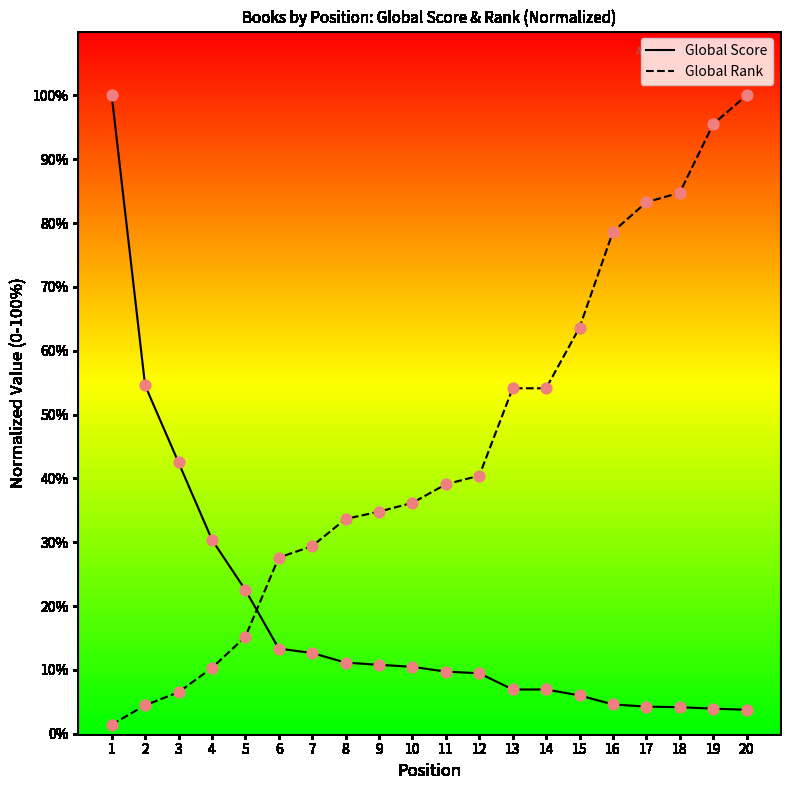

Which series reaches the minimum Y coordinate?

Global Rank